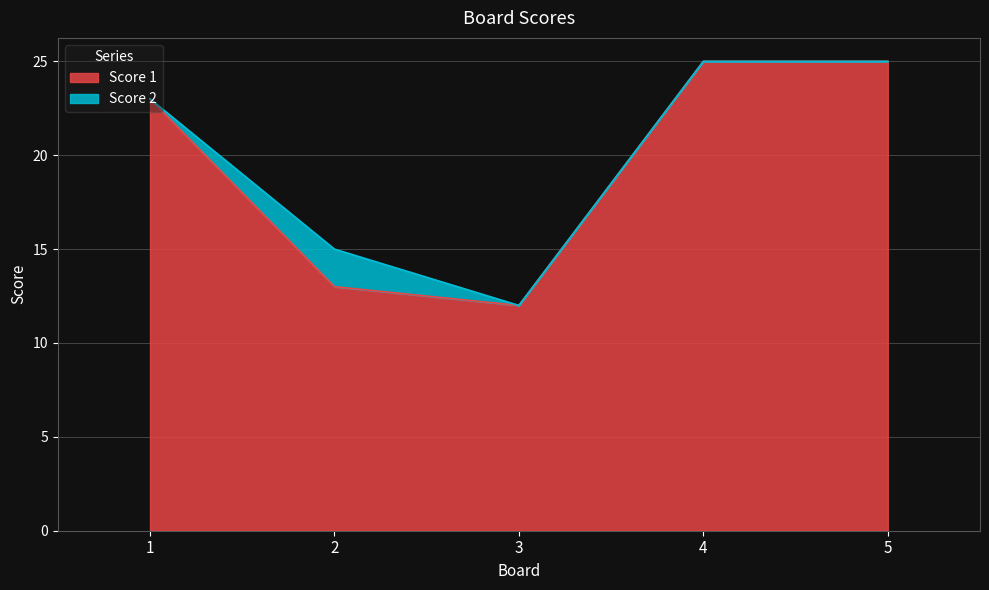

How many data points are above 23?

2